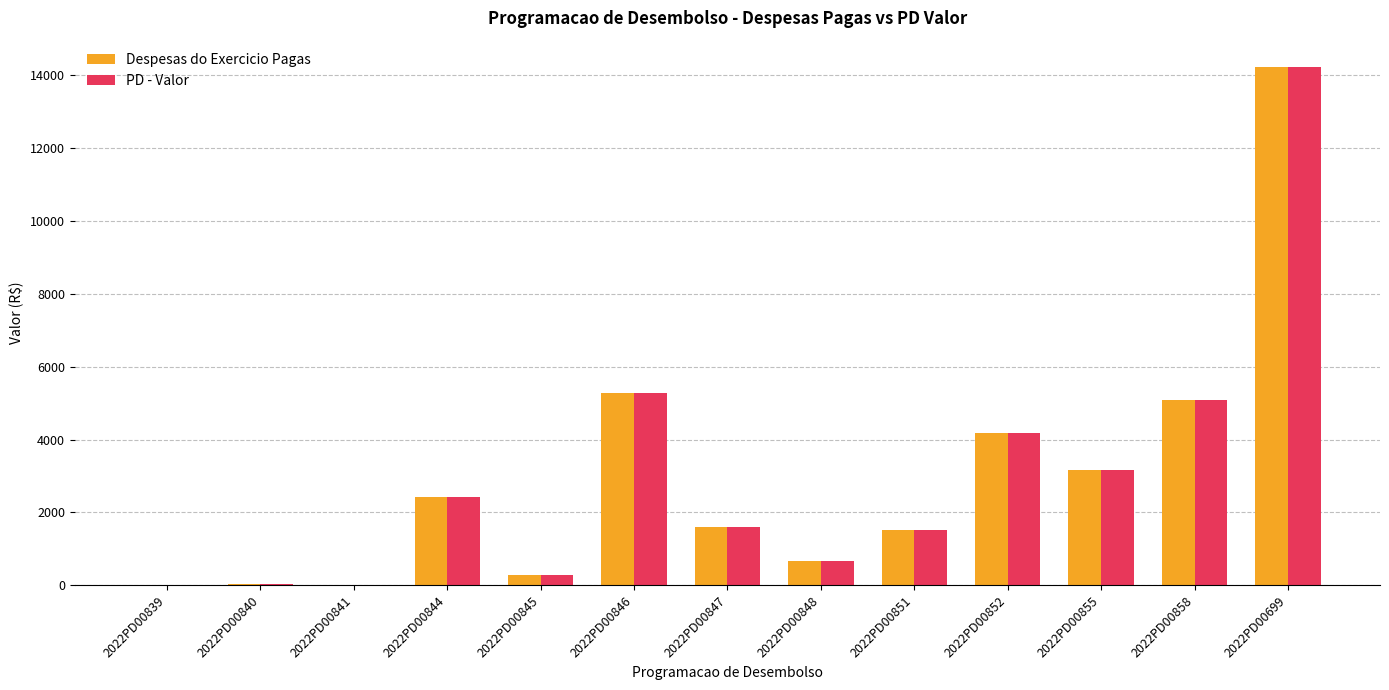

What value does the Despesas do Exercicio Pagas series have at 2022PD00846?

5291.7